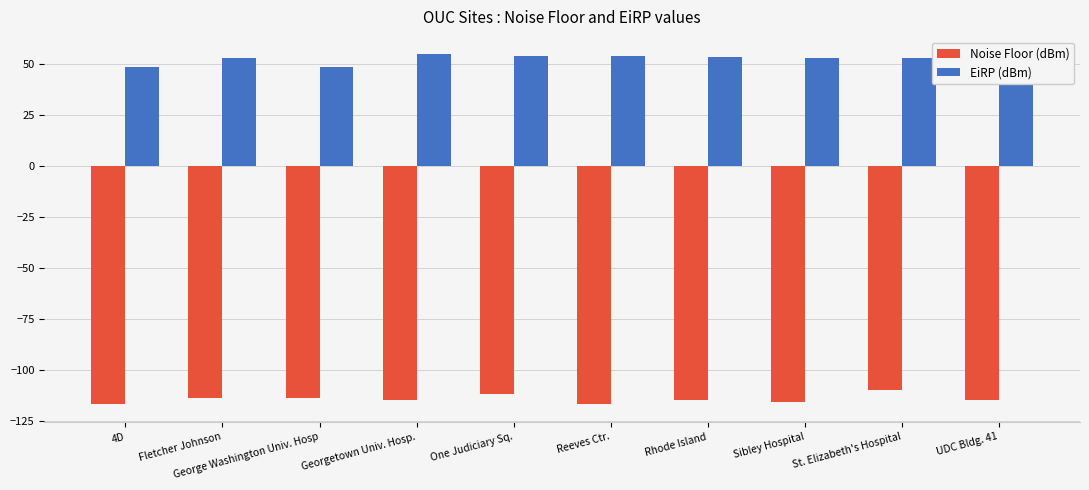

Count the number of categories in the chart.

10